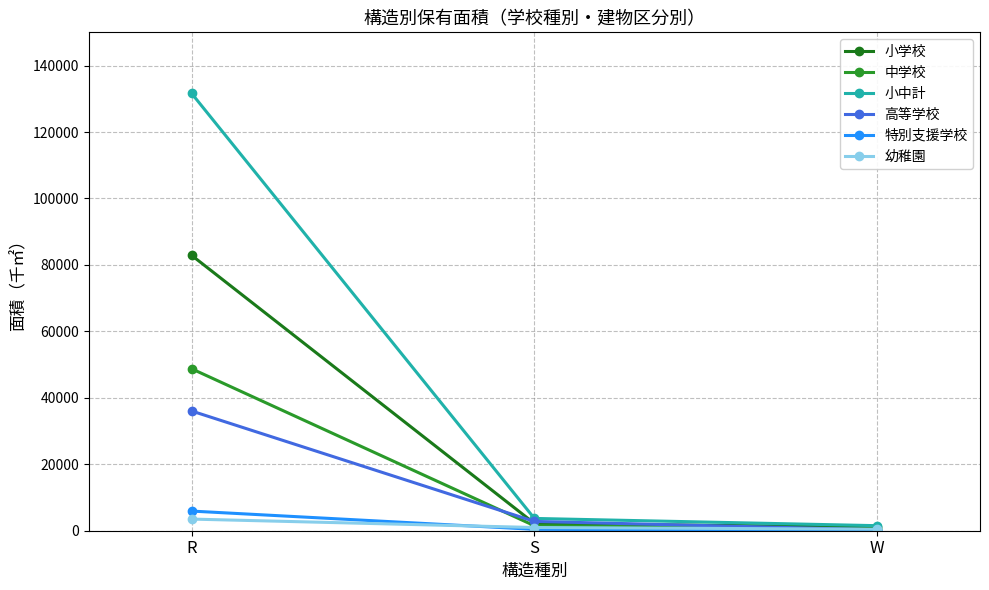

How many distinct data groups are displayed?

6